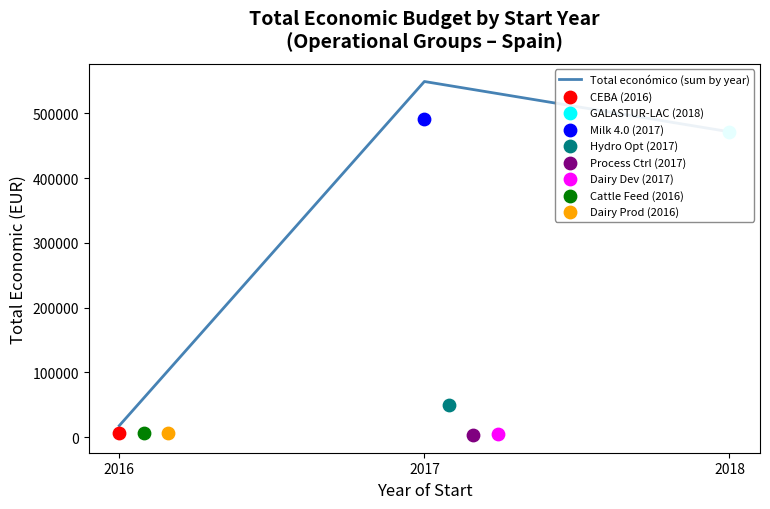

Between 2018 and 2017, which is larger?

2017